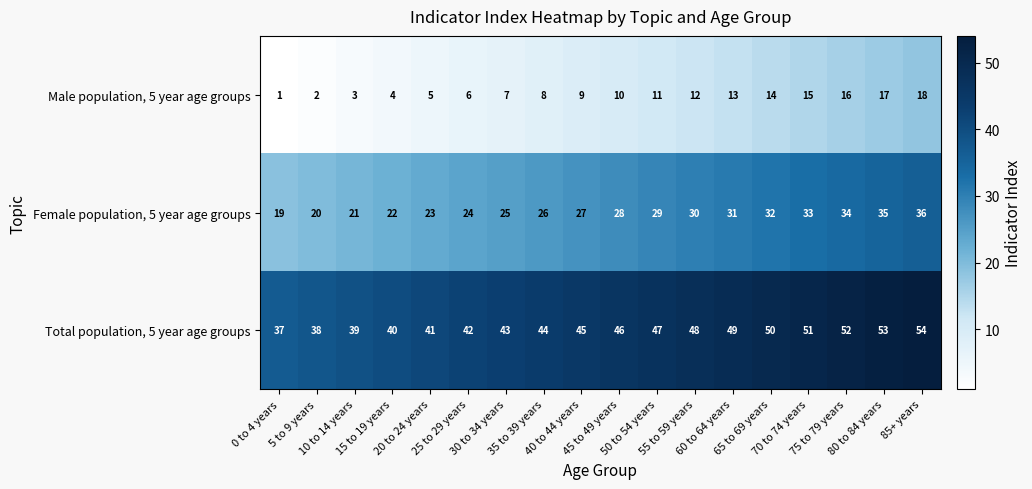

List the series in order of their peak value, highest first.

Total population, 5 year age groups, Female population, 5 year age groups, Male population, 5 year age groups